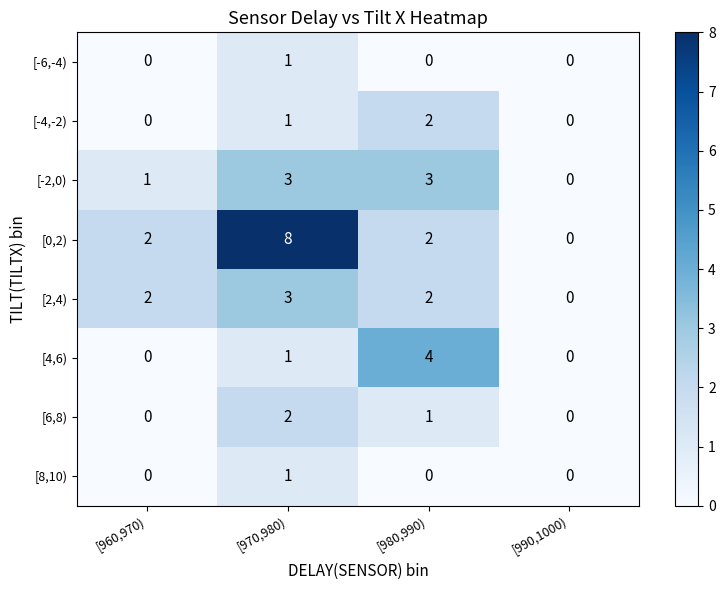

True or false: [-6,-4) has a value of 1 at [980,990).

False